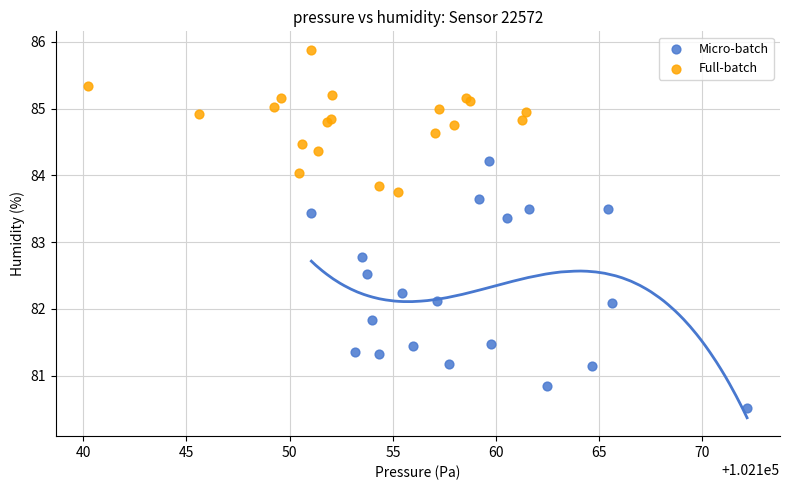

Which series has the widest spread of Y values?

Micro-batch